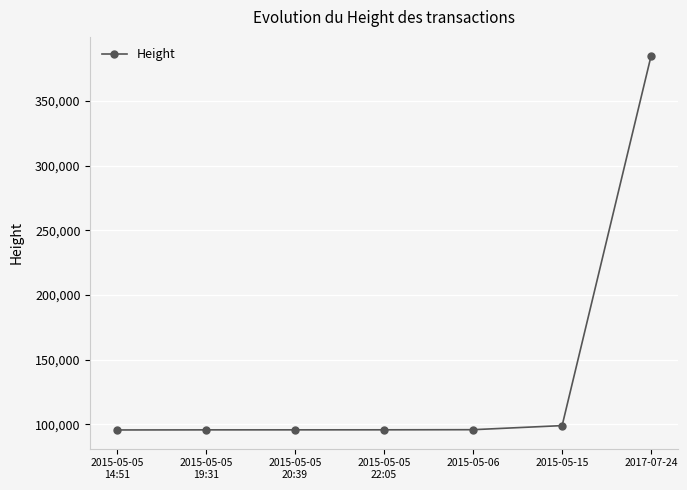

What is the smallest value displayed?

95507